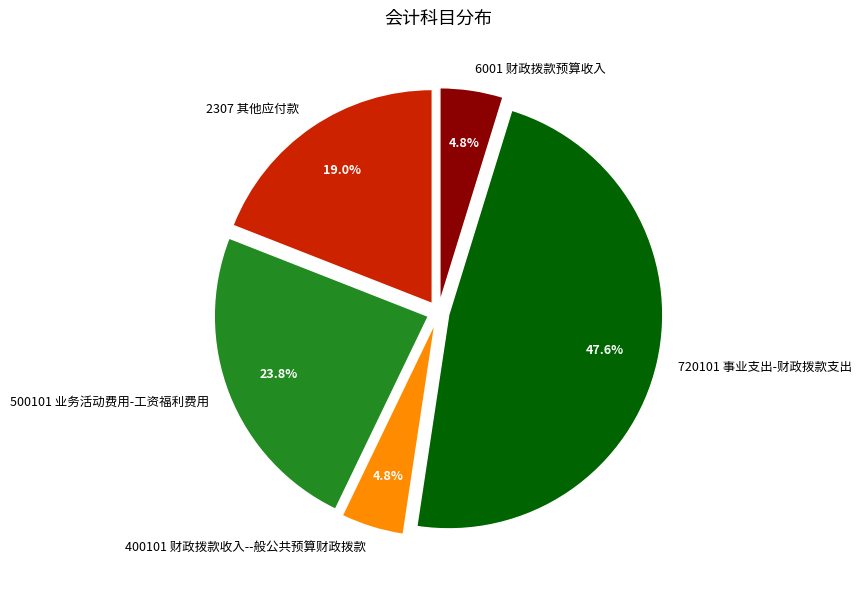

Is 6001 财政拨款预算收入 the majority of the pie?

No